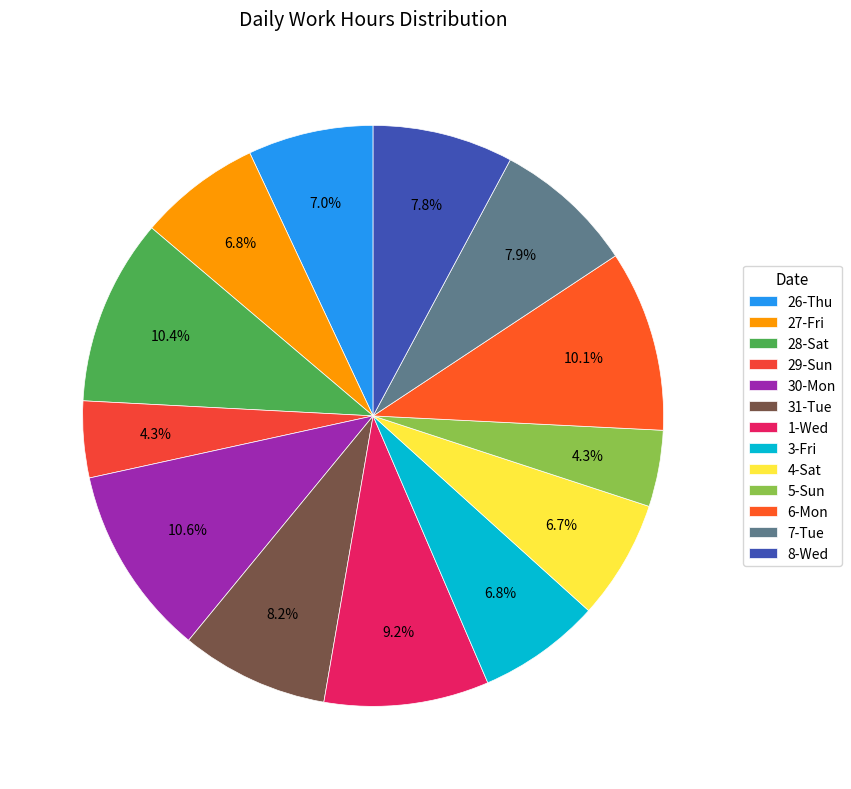

What is the largest slice in the pie chart?

30-Mon